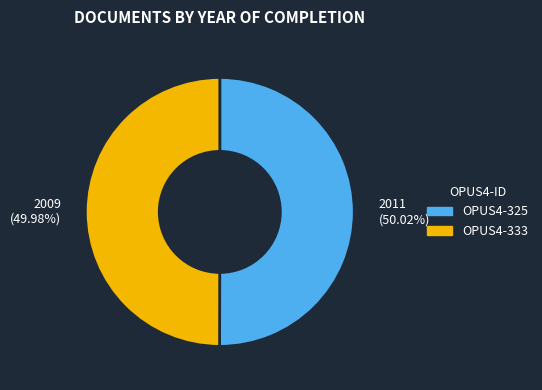

Do 2011 (50.02%) and 2009 (49.98%) together represent more than half of the pie?

Yes